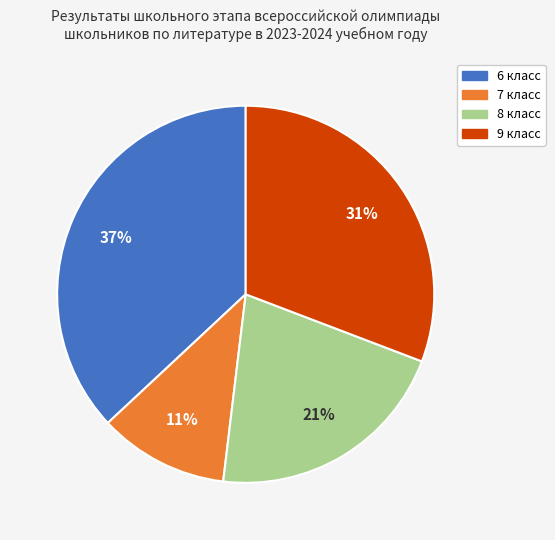

The 9 slice represents 31% of the pie. True or false?

True